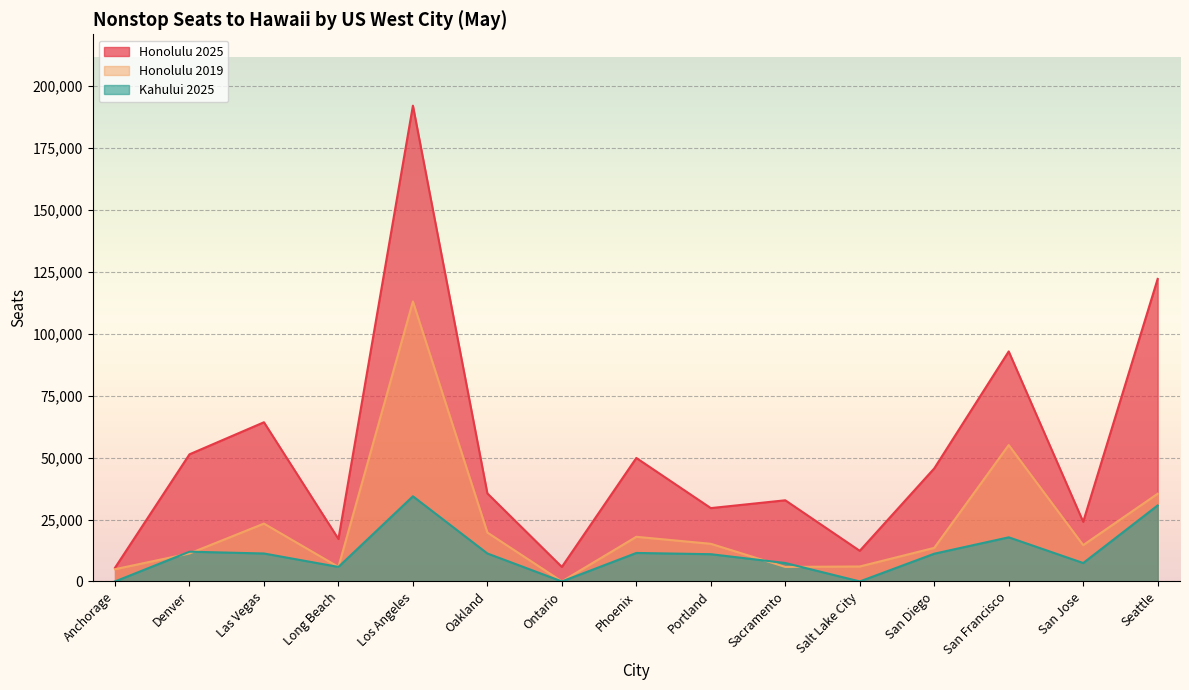

In Kahului 2025, how many points are lower than both neighbors (excluding endpoints)?

4